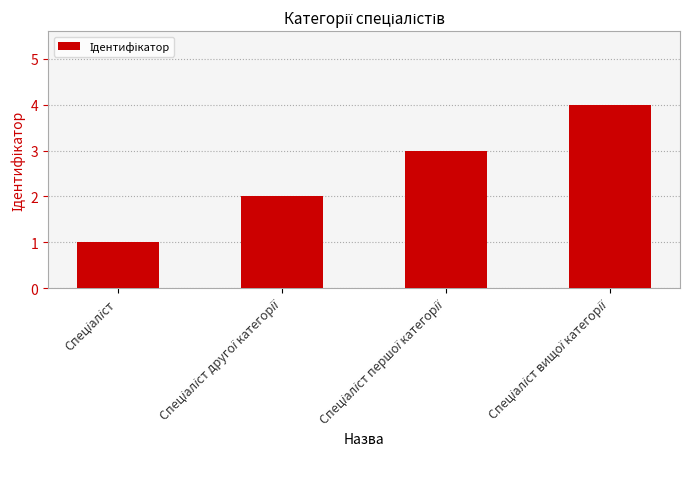

What is the difference between the maximum and minimum values?

3